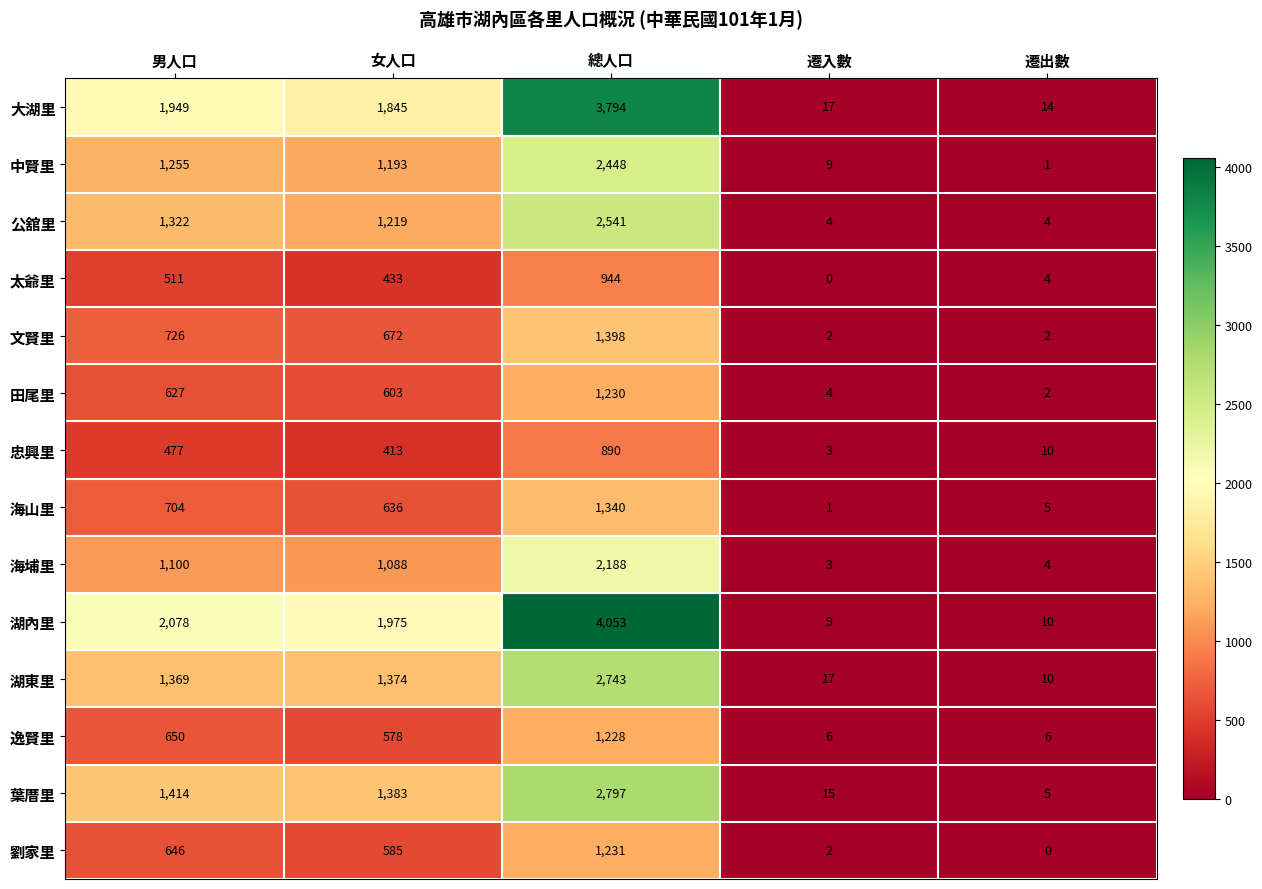

Count the number of data series in this chart.

14